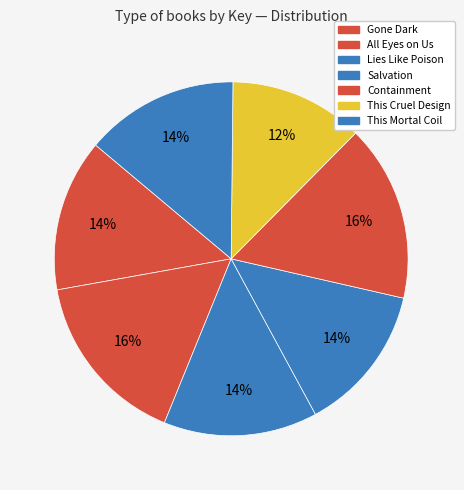

To the nearest percent, what portion does Lies Like Poison represent?

14%